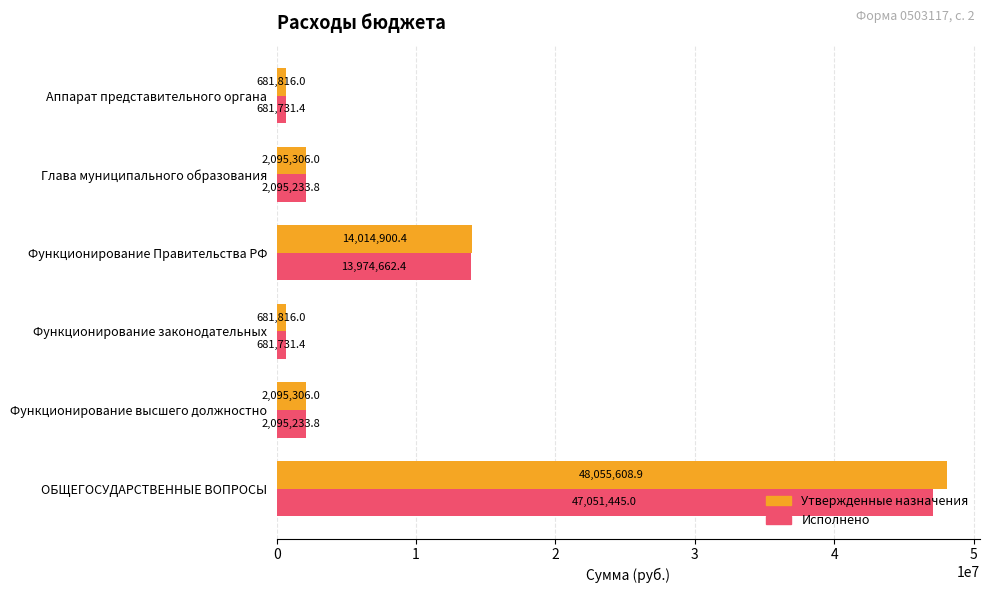

At which label is Исполнено closest to 23866588?

Функционирование Правительства РФ